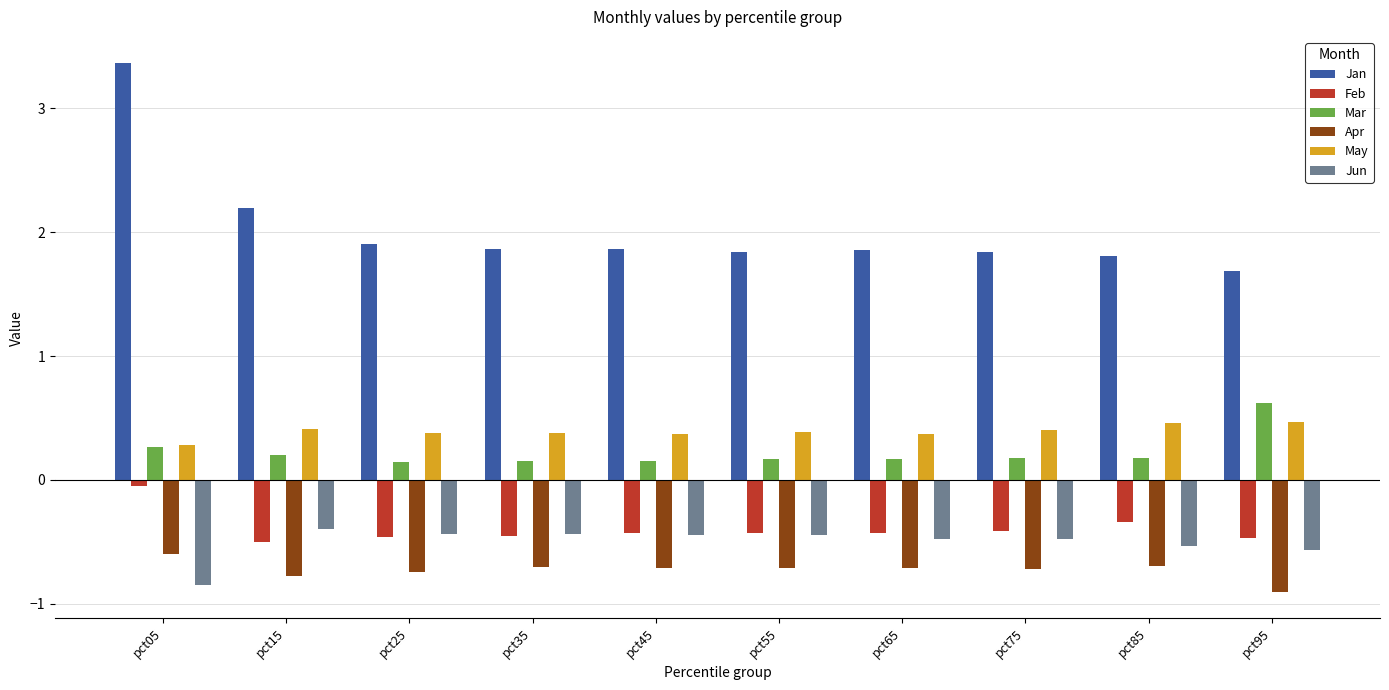

Which series has the widest spread of values?

Jan